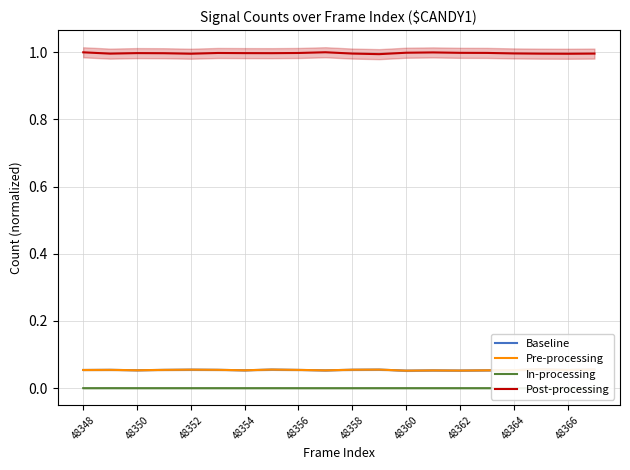

The value of Baseline at 17 is 0.1. True or false?

False